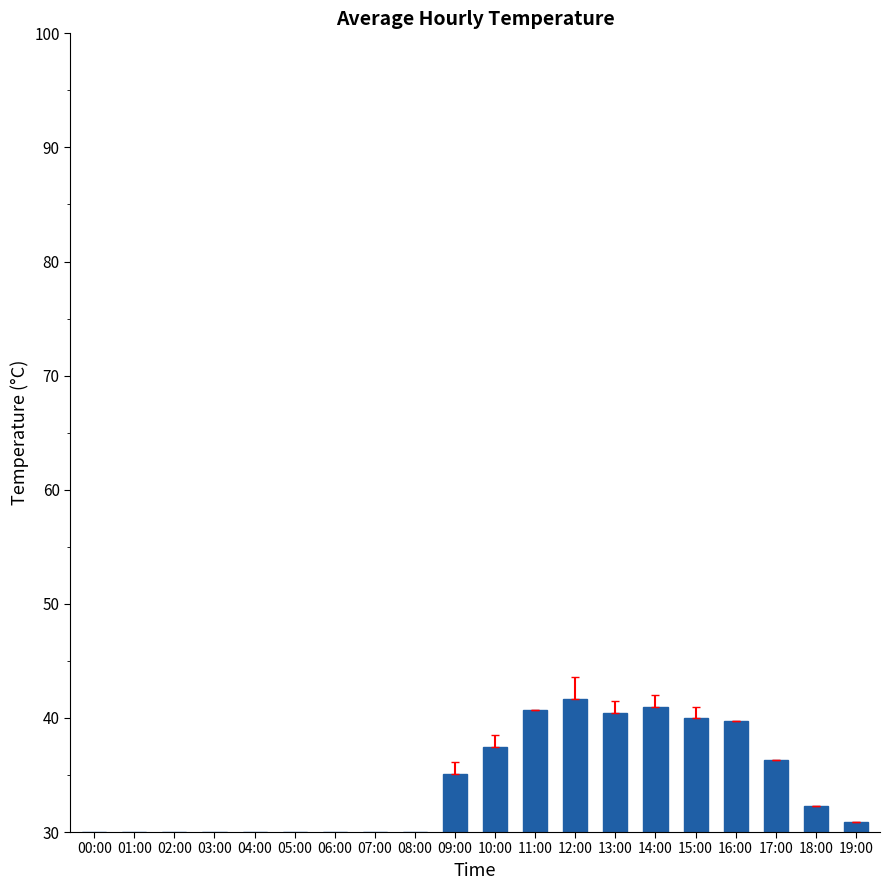

Does the chart contain stacked bars?

No